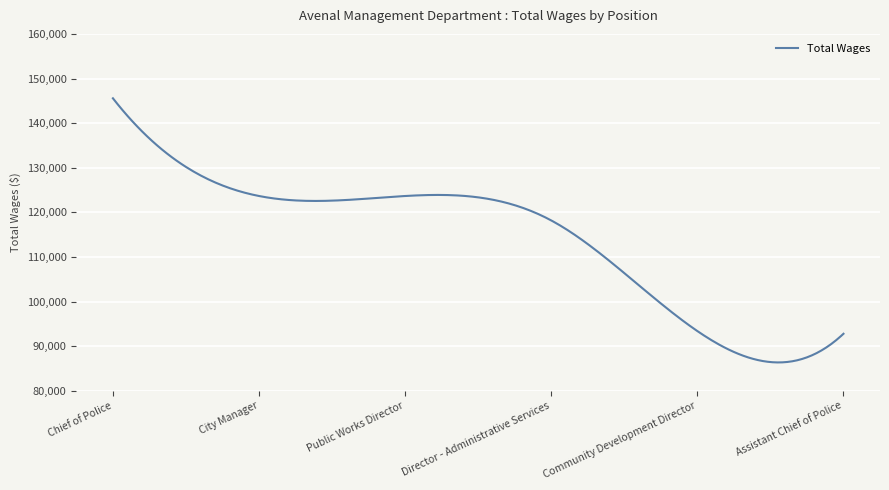

True or false: there are more than 0 points higher than both neighbors.

True